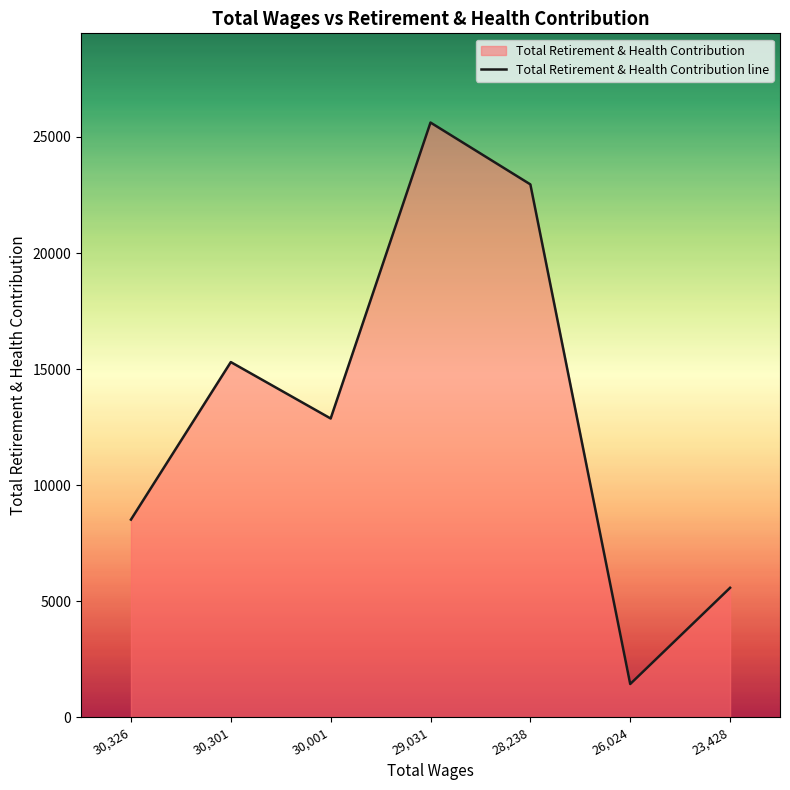

Does the chart display data point markers on the line(s)?

No